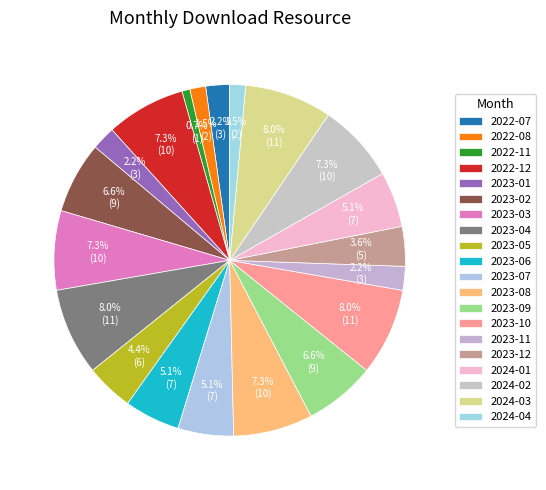

How many segments does this pie chart have?

20